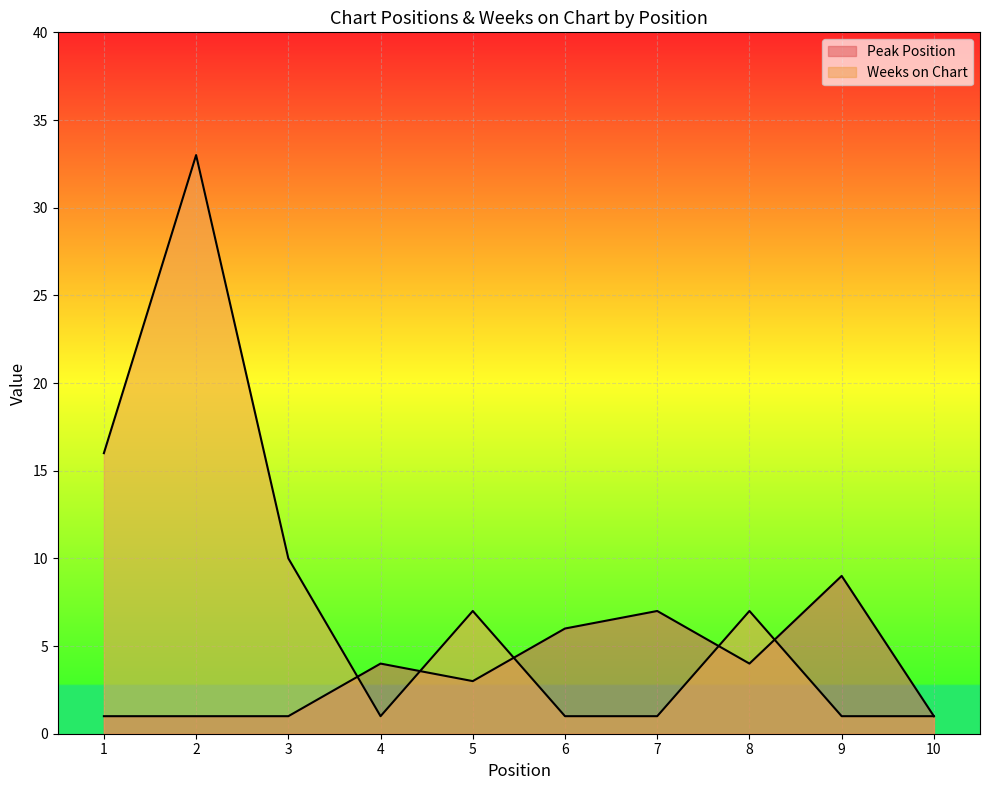

Reading left to right, transcribe all the data shown in this chart.

Peak Position: 1	1	1	4	3	6	7	4	9	1
Weeks on Chart: 16	33	10	1	7	1	1	7	1	1